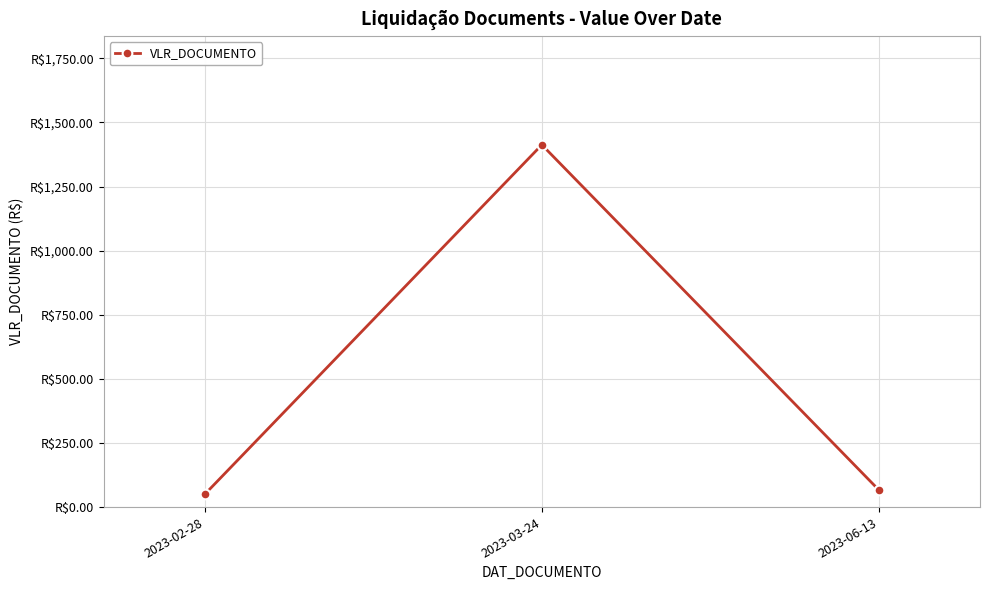

Reading left to right, what are all the values shown in this chart?

50.0	1412.7	66.5